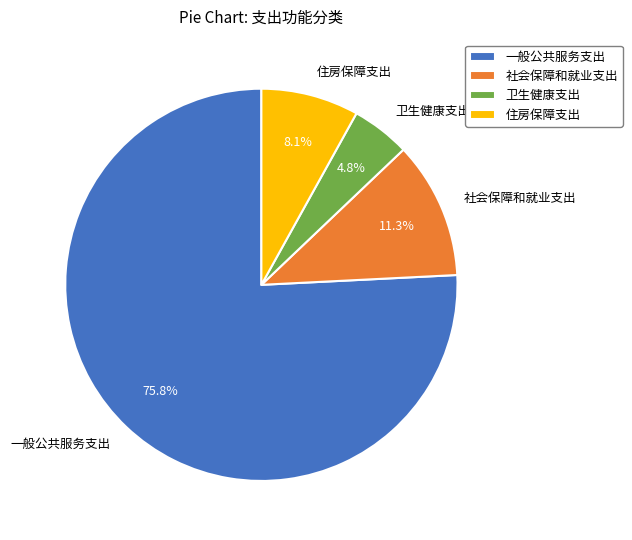

To the nearest percent, what is the combined percentage of 住房保障支出 and 一般公共服务支出?

84%